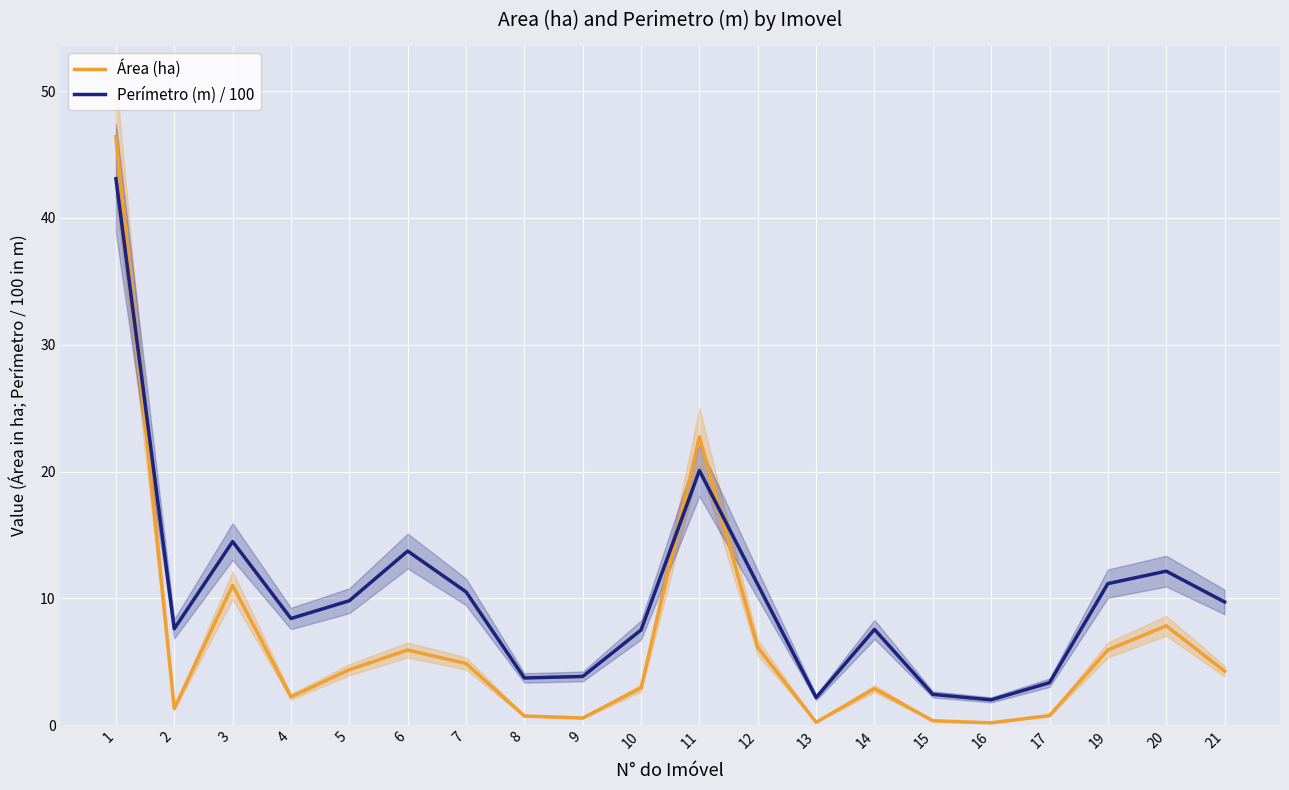

Rank the series by their maximum value, from highest to lowest.

Área (ha), Perímetro (m) / 100